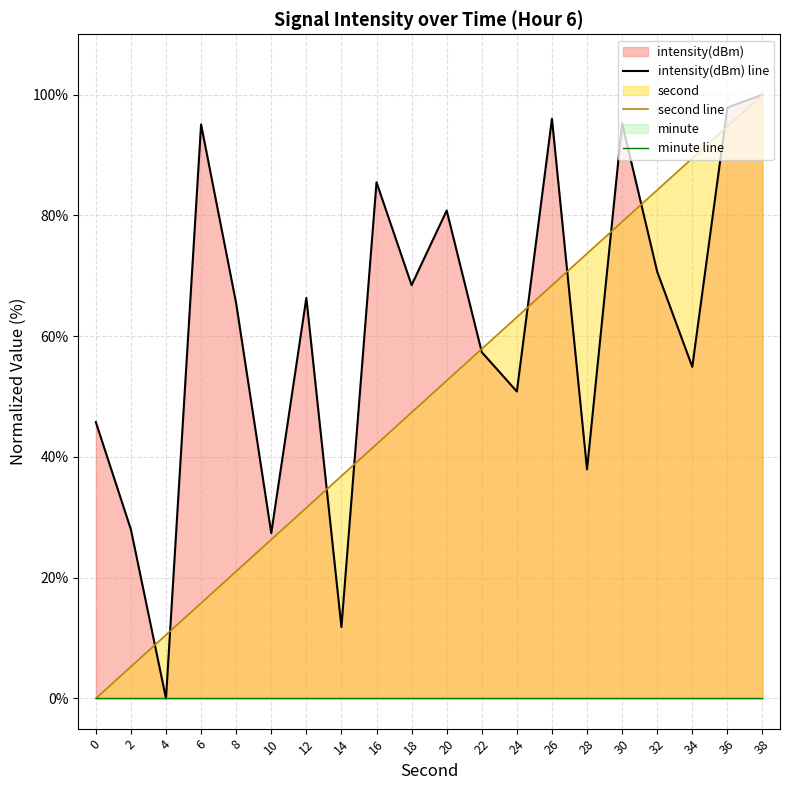

Reading left to right, transcribe all the data shown in this chart.

intensity(dBm) line: 0=45.8	2=28.0	4=0.0	6=95.1	8=65.4	10=27.4	12=66.3	14=11.8	16=85.5	18=68.5	20=80.8	22=57.4	24=50.8	26=96.0	28=37.9	30=95.3	32=70.7	34=54.9	36=97.9	38=100.0
second line: 0=0.0	2=5.3	4=10.5	6=15.8	8=21.1	10=26.3	12=31.6	14=36.8	16=42.1	18=47.4	20=52.6	22=57.9	24=63.2	26=68.4	28=73.7	30=78.9	32=84.2	34=89.5	36=94.7	38=100.0
minute line: 0=0.0	2=0.0	4=0.0	6=0.0	8=0.0	10=0.0	12=0.0	14=0.0	16=0.0	18=0.0	20=0.0	22=0.0	24=0.0	26=0.0	28=0.0	30=0.0	32=0.0	34=0.0	36=0.0	38=0.0